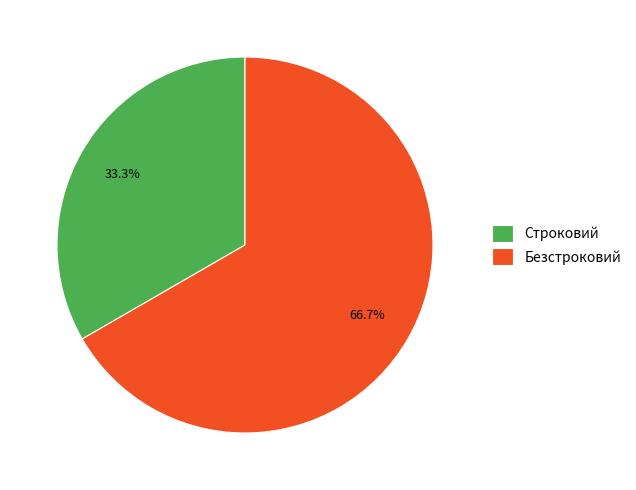

Which slice represents more than half of the pie?

Безстроковий